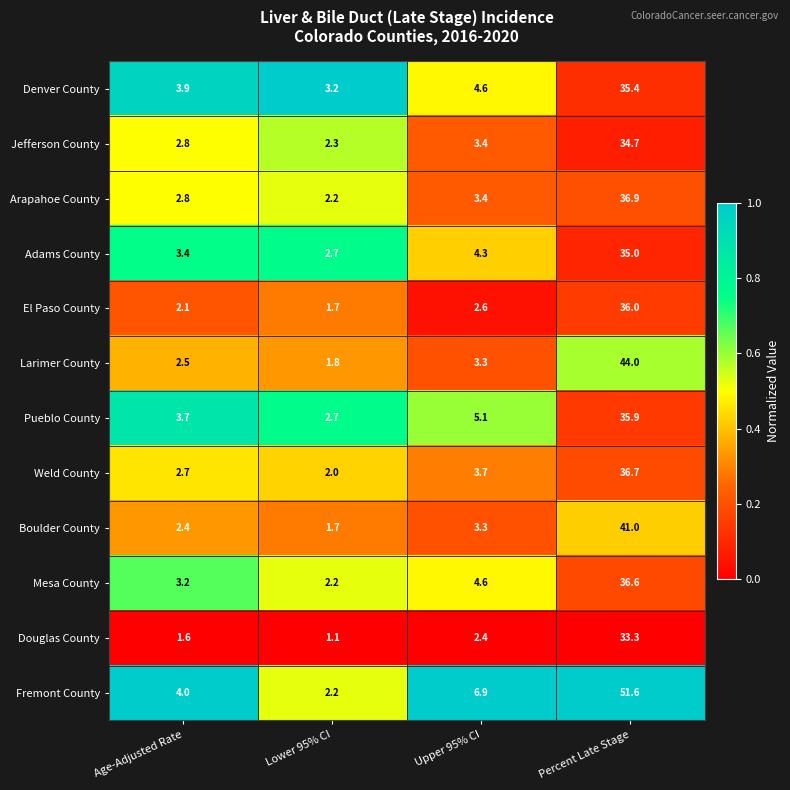

List the series in order of their peak value, highest first.

Fremont County, Larimer County, Boulder County, Arapahoe County, Weld County, Mesa County, El Paso County, Pueblo County, Denver County, Adams County, Jefferson County, Douglas County